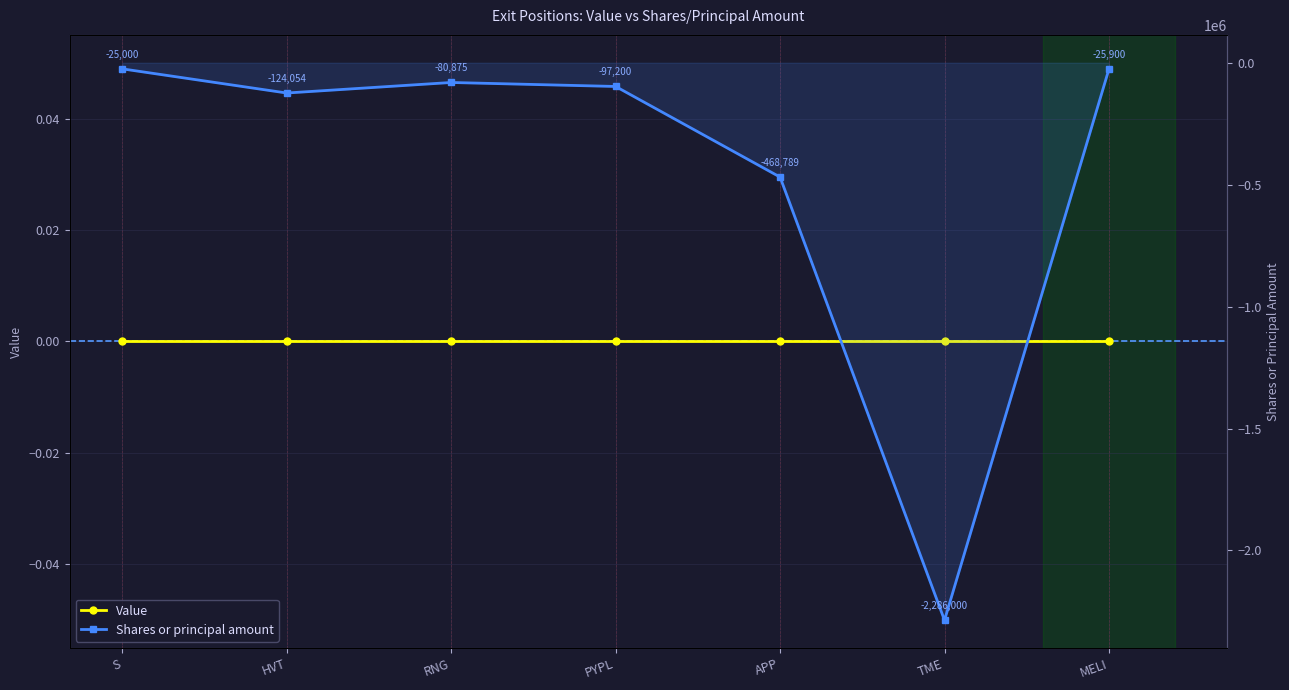

Where is Shares or principal amount nearest to the value -1155500?

APP